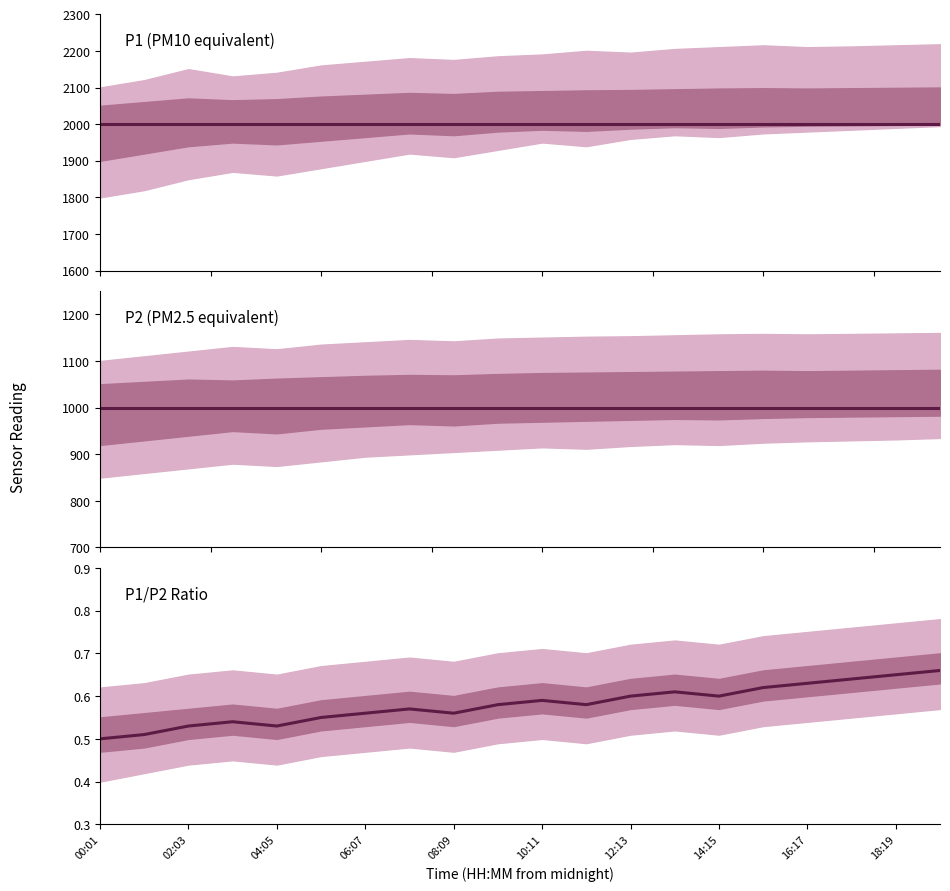

True or false: P1/P2 Ratio and P1 intersect in this chart.

False